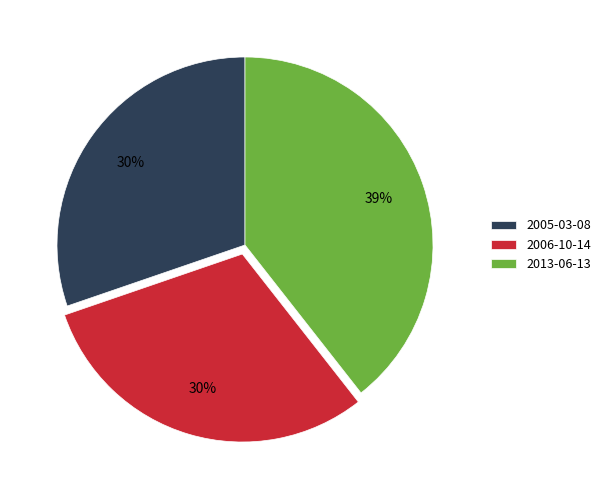

To the nearest percent, what is the difference between the largest and smallest slice percentages?

9%